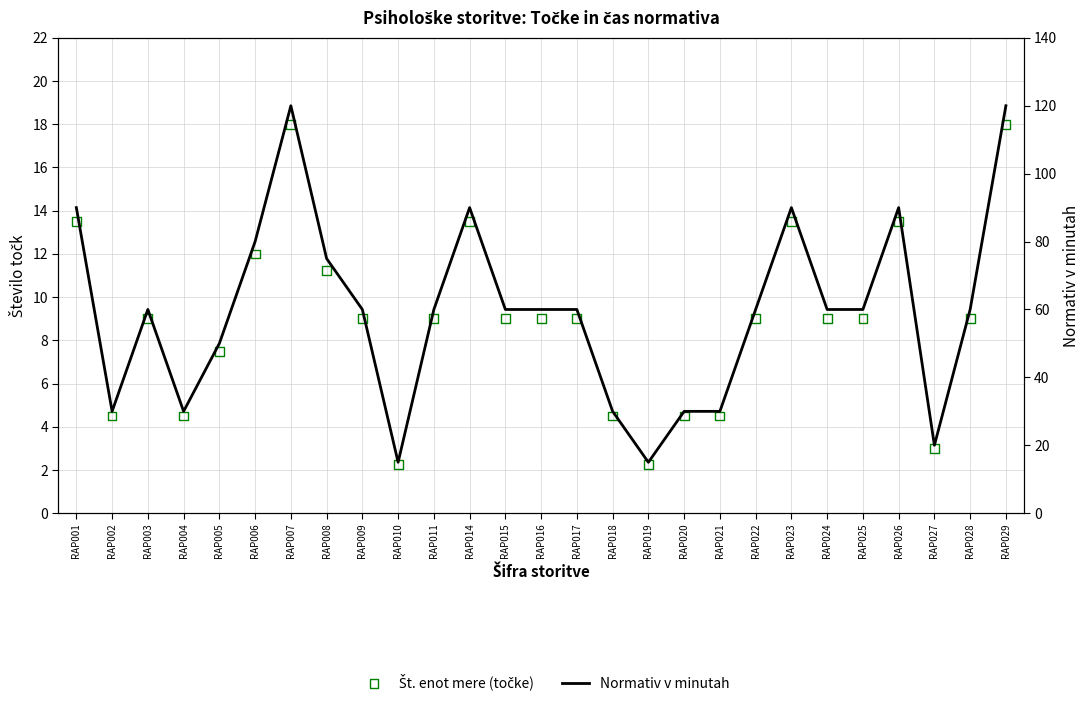

What is the total value across all series at RAP025?

69.0